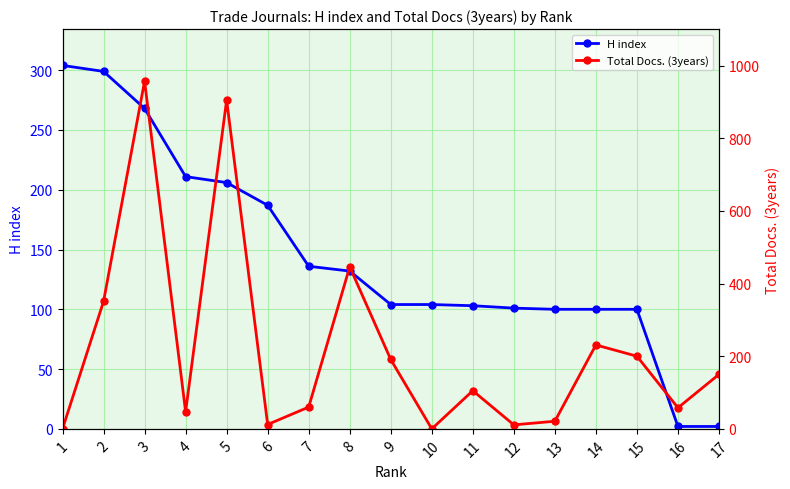

List the series in order of their overall mean, lowest first.

H index, Total Docs. (3years)